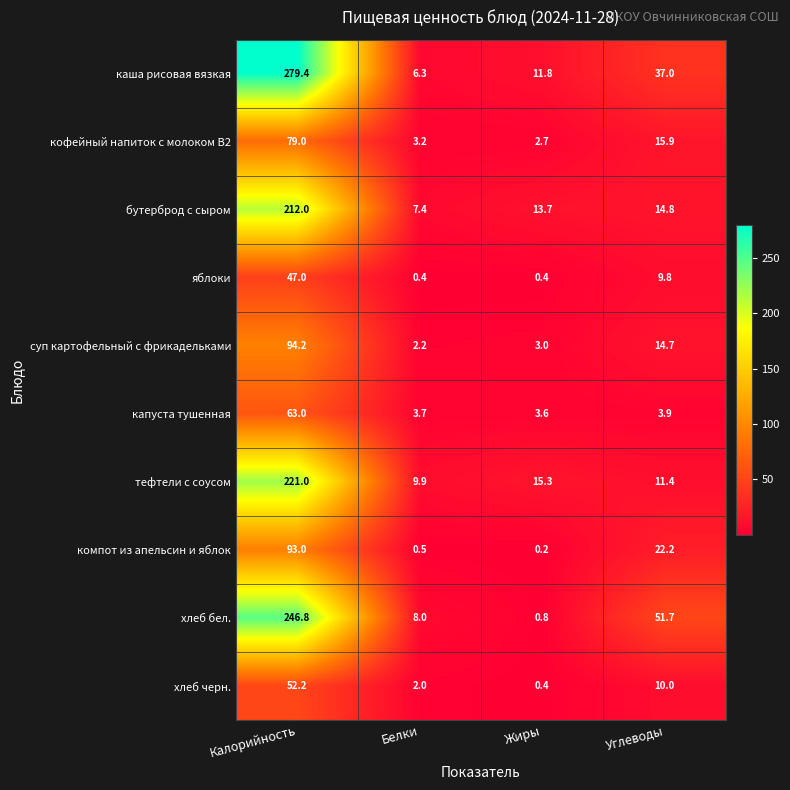

What is the difference between the яблоки values at Углеводы and Жиры?

9.4